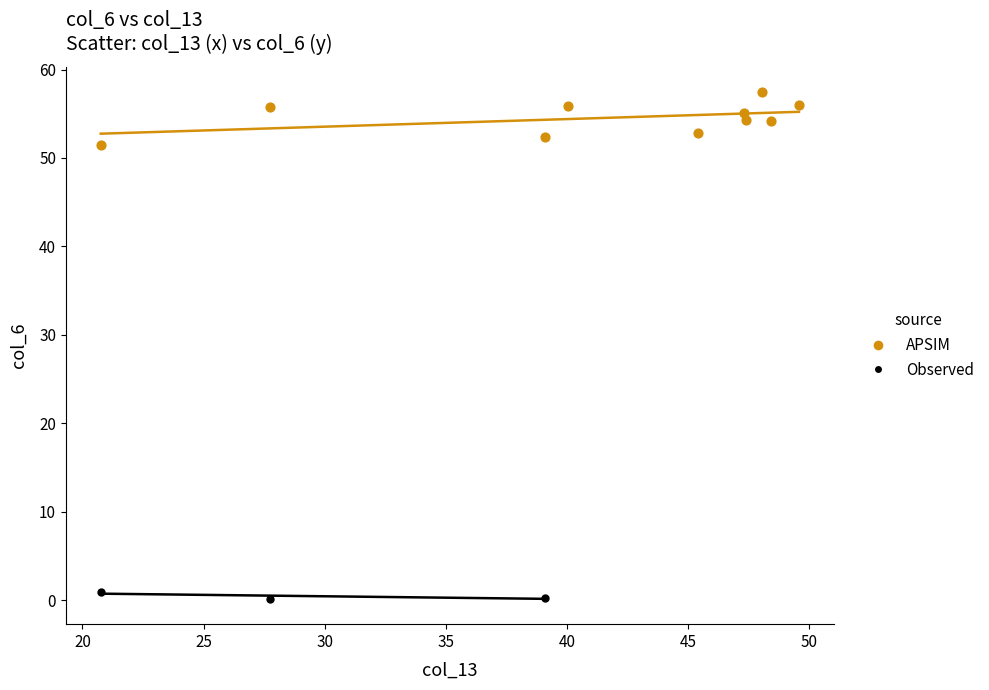

Which series contains the lowest Y value?

Observed